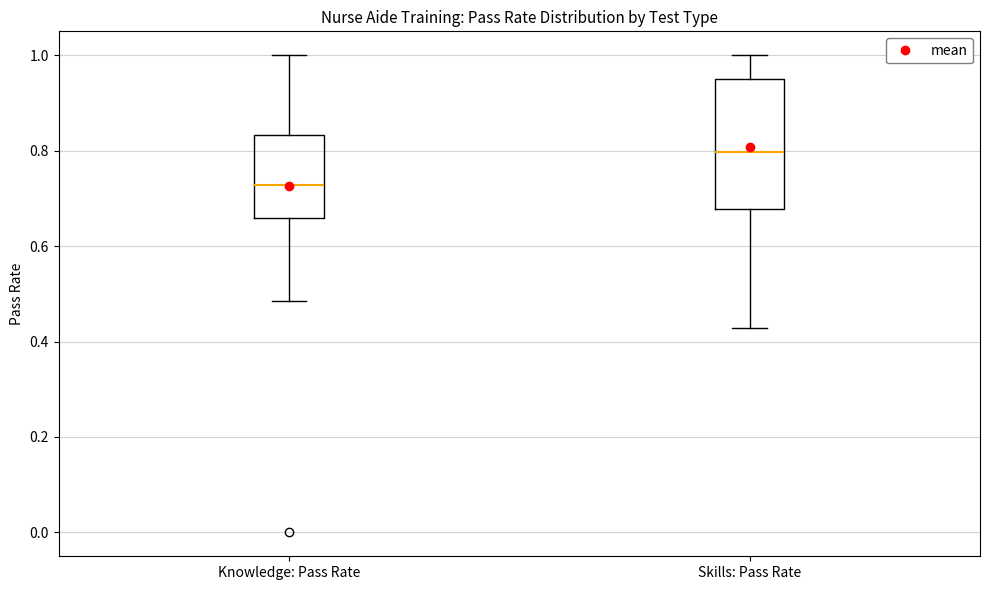

Where does the upper whisker of the box for Knowledge: Pass Rate end on the y-axis? The values are not printed on the chart, so give them approximately, as read against the axis.

1.00